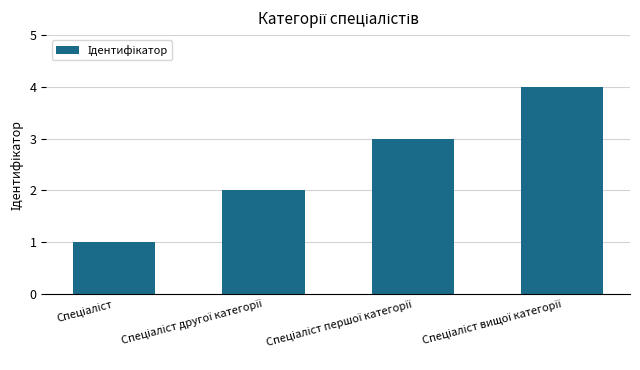

How many data points are less than 3?

2